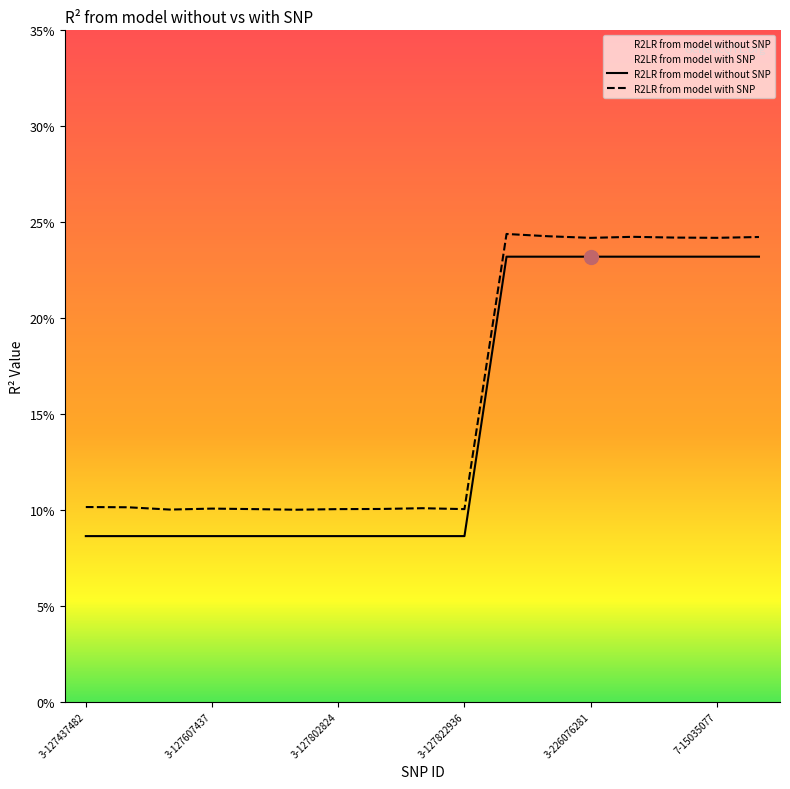

True or false: R2LR from model without SNP and R2LR from model with SNP cross at least once.

False